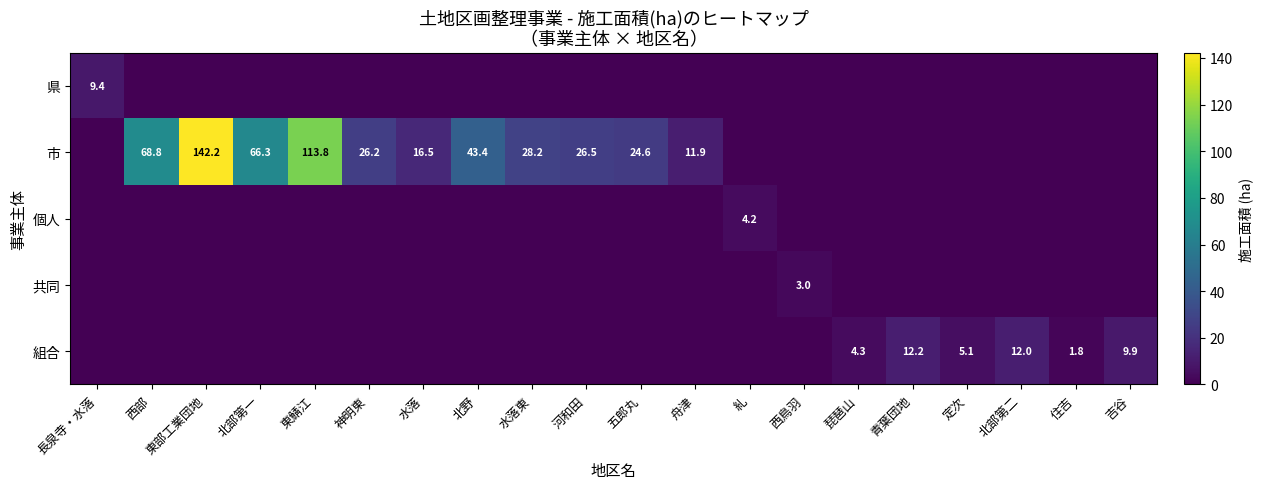

How many categories are shown in the chart?

20